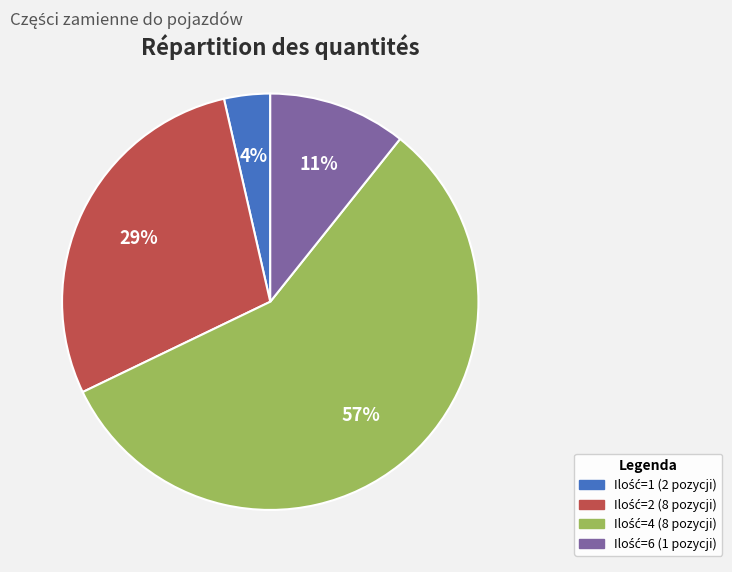

Is there a majority slice in this chart?

Yes